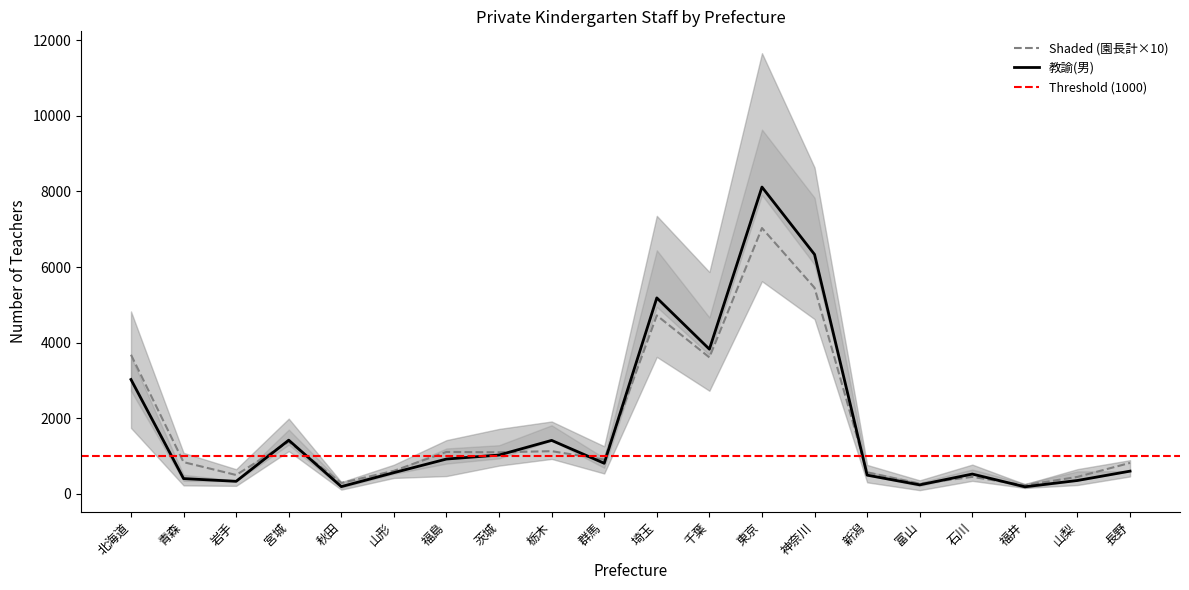

What is the label of the 14th point from the right?

福島